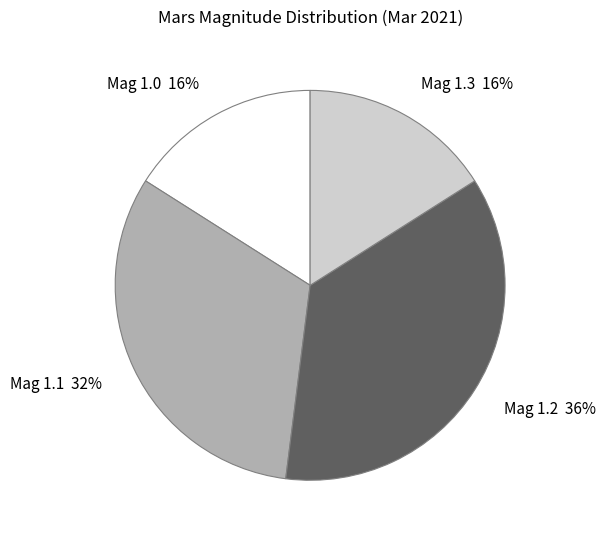

How many slices are in this pie chart?

4